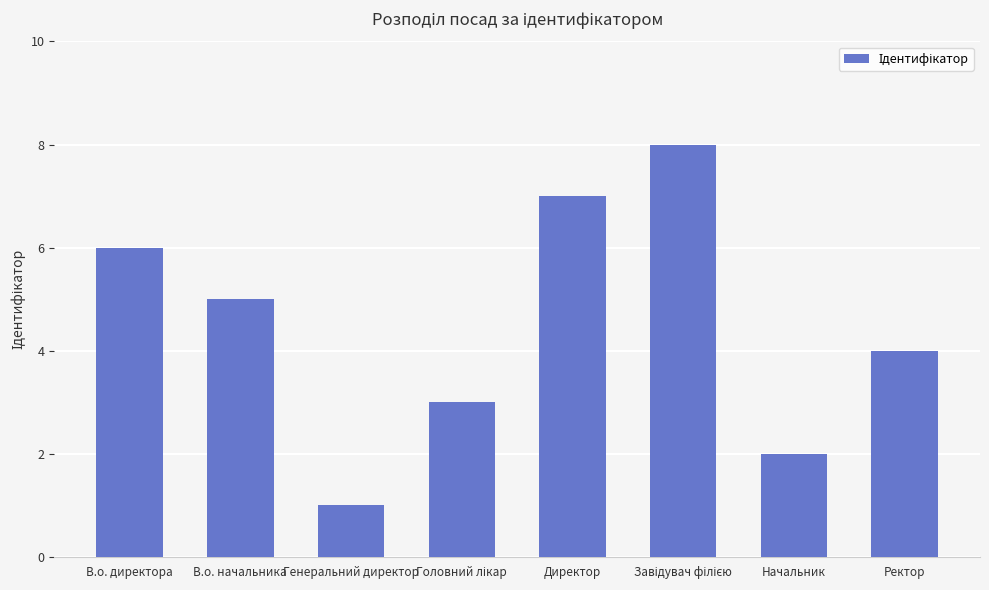

Approximately how many times larger is the value at В.о. начальника compared to Начальник?

2.5